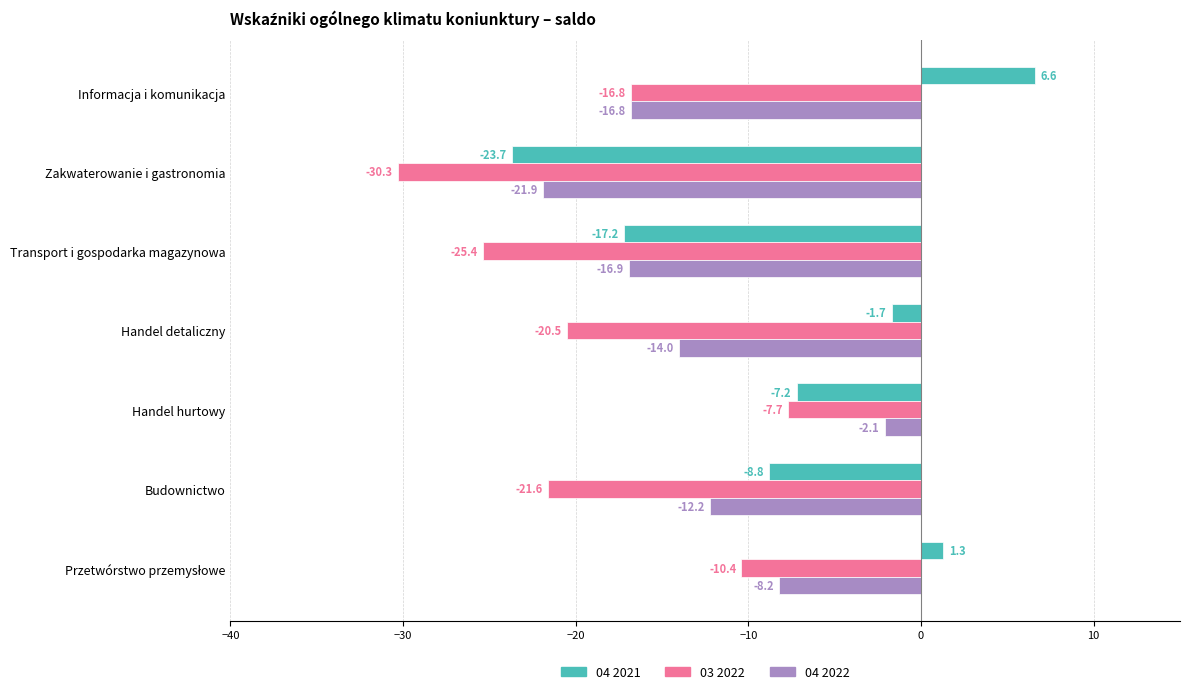

Is it true that 03 2022 equals -16.8 at Informacja i komunikacja?

True